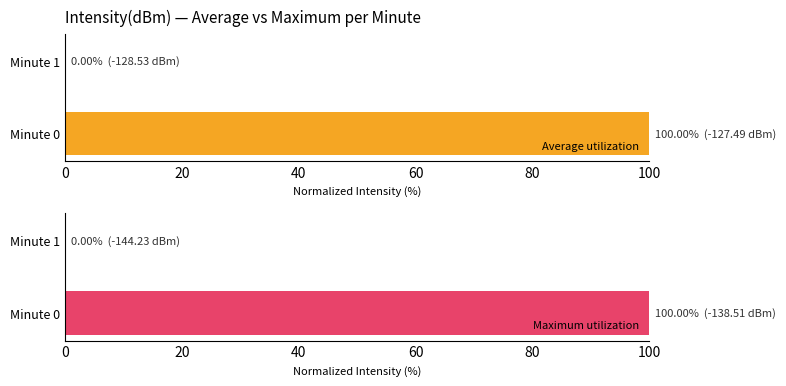

How many data points in Maximum utilization are less than 100?

1